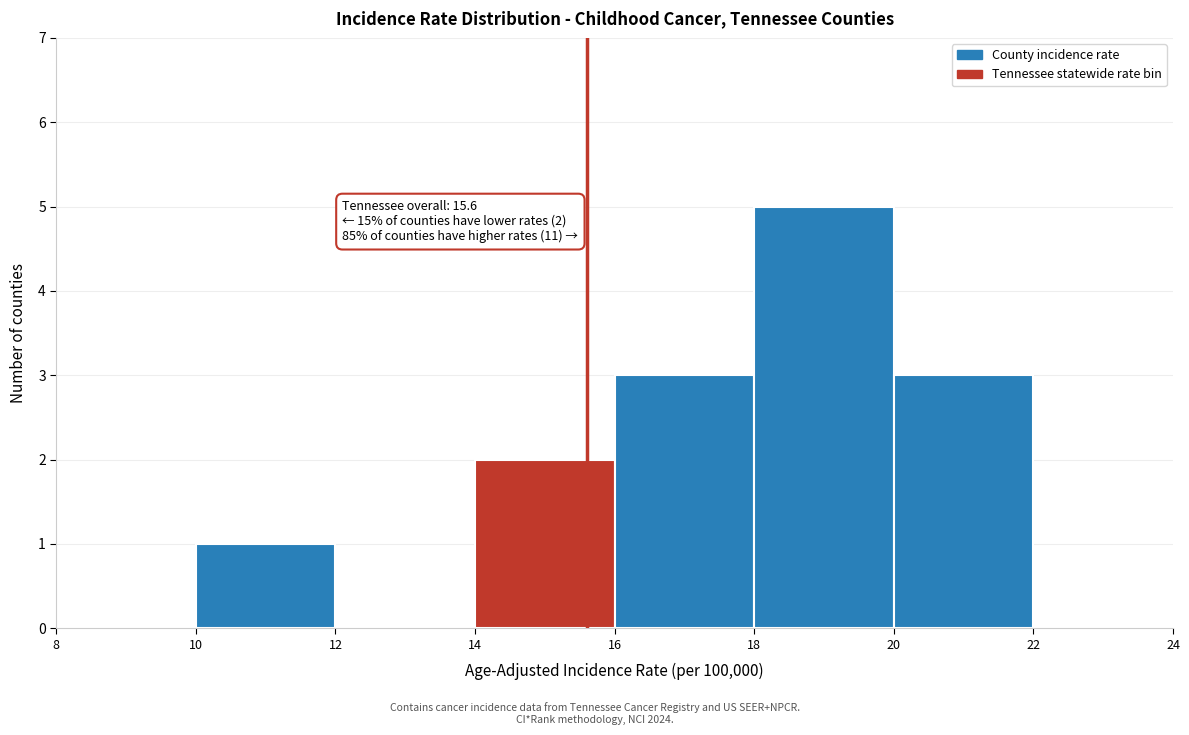

Over which range of the x-axis is the bar tallest?

18 to 20